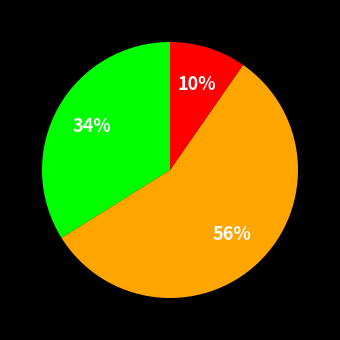

Does any single category account for the majority?

Yes